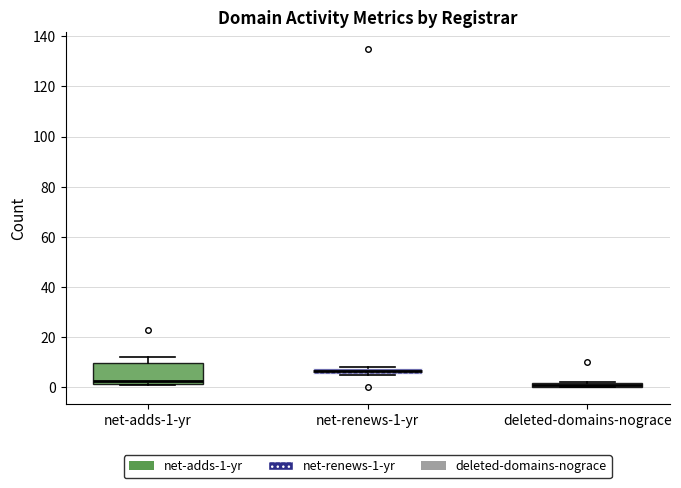

Which box is the tallest, from its lower edge to its upper edge?

net-adds-1-yr